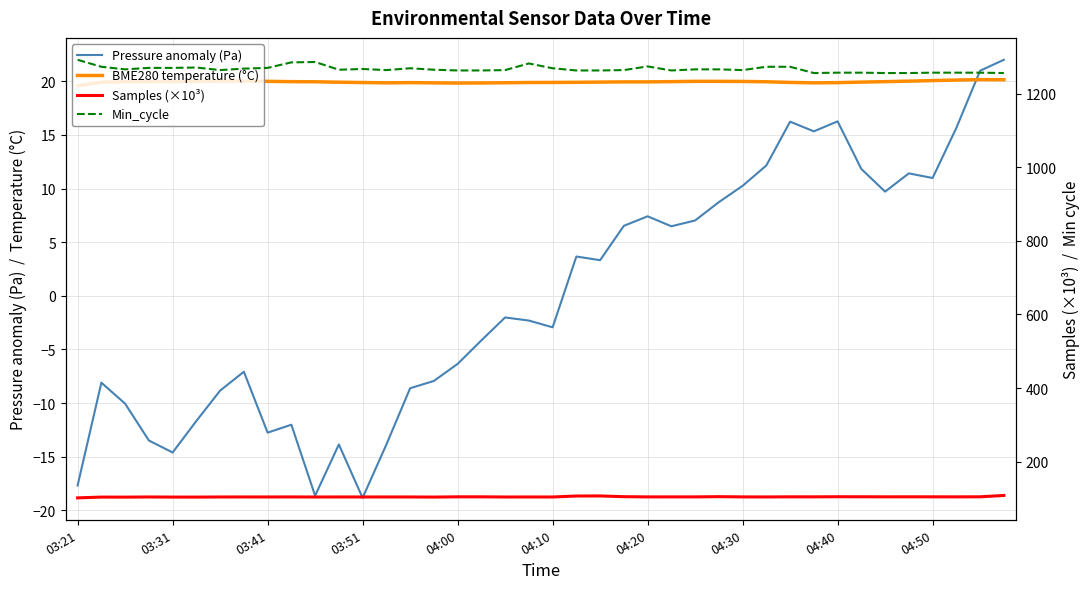

How many values in Pressure anomaly (Pa) are below zero?

21